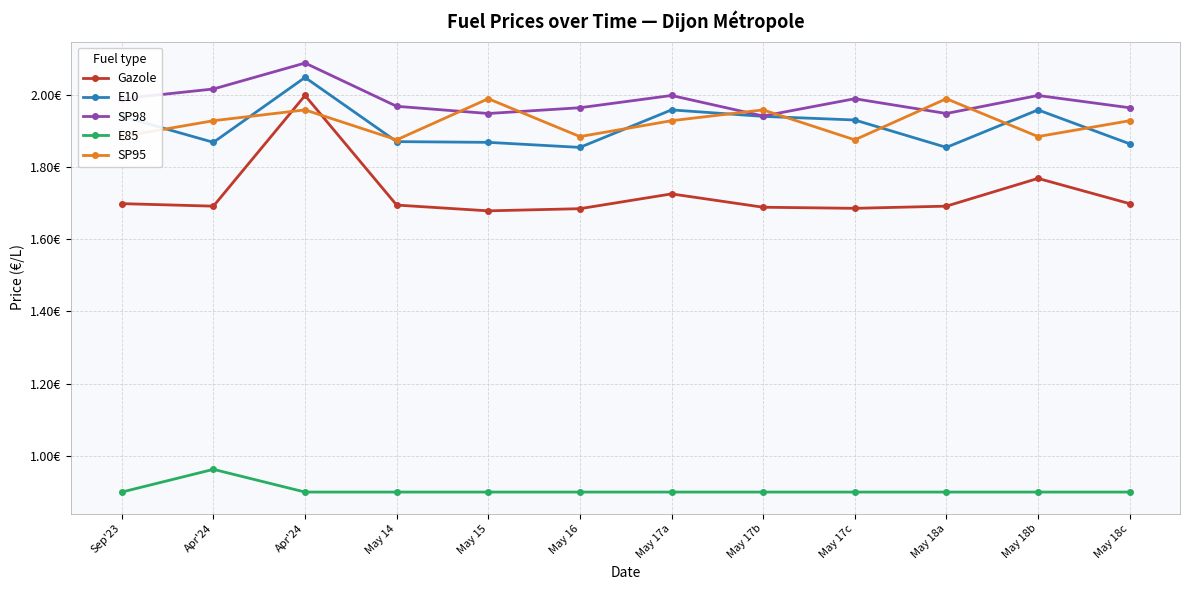

What are all the series names shown in the legend?

Gazole, E10, SP98, E85, SP95